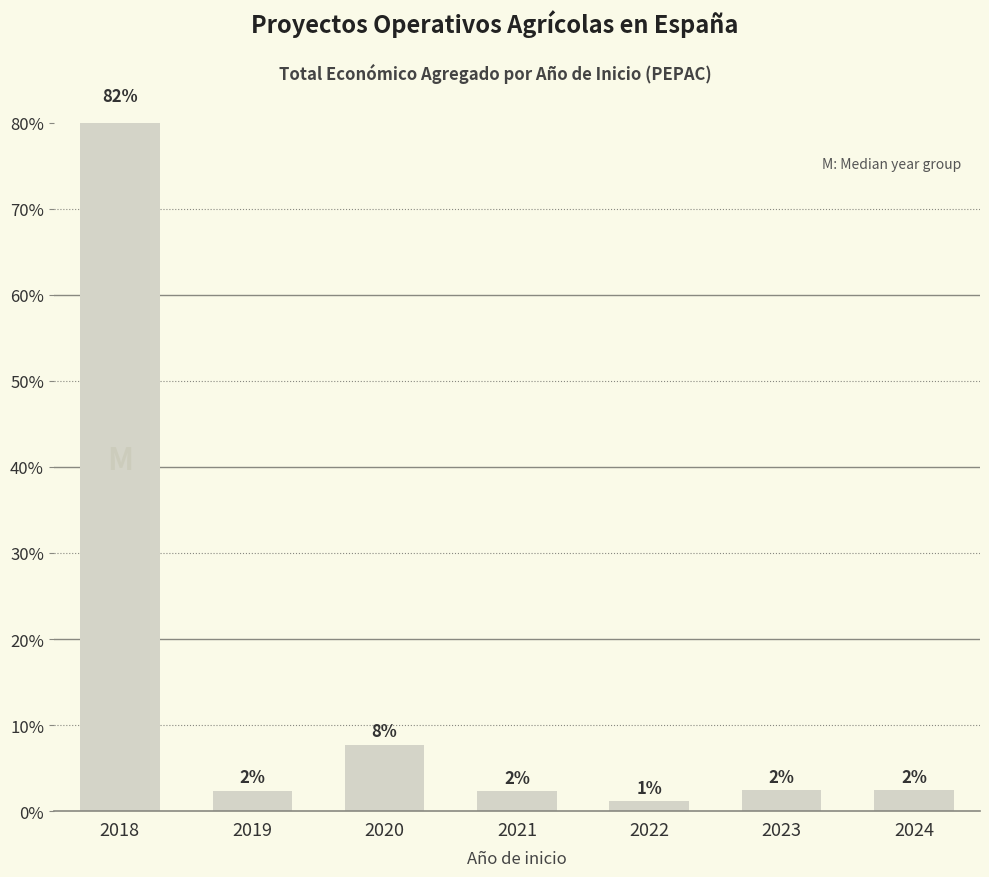

Reading left to right, transcribe all the data shown in this chart.

81.5	2.4	7.7	2.3	1.1	2.4	2.5